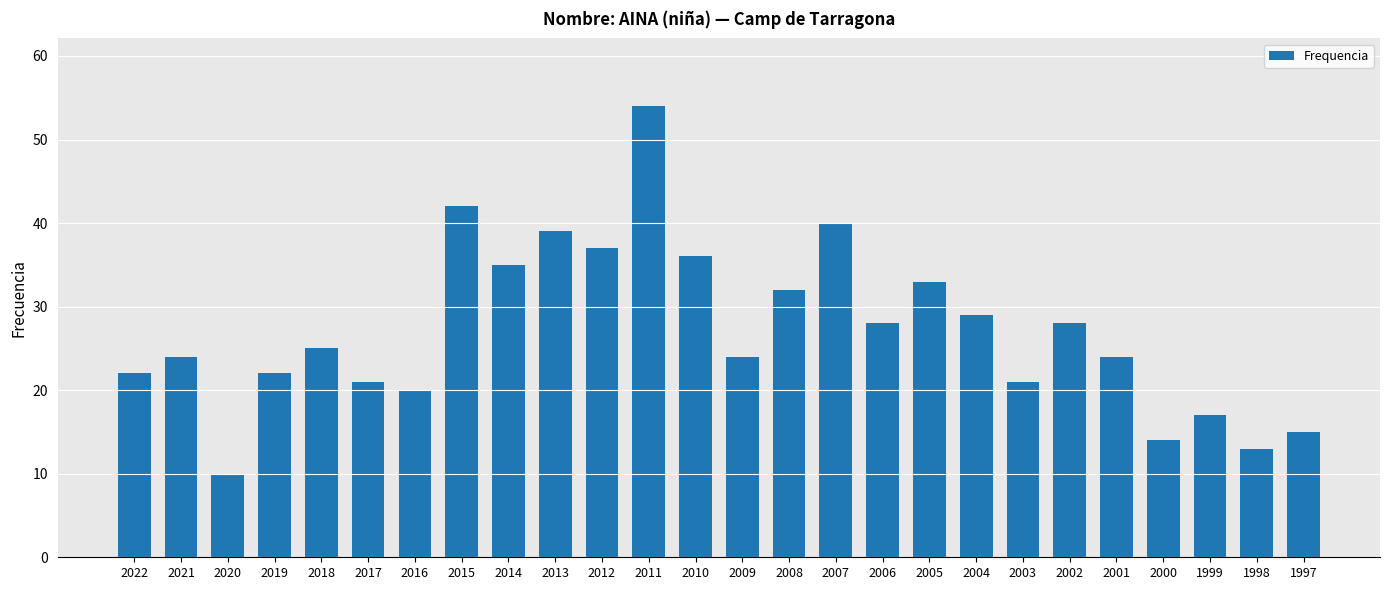

What is the change in value from 2017 to 2008?

+11